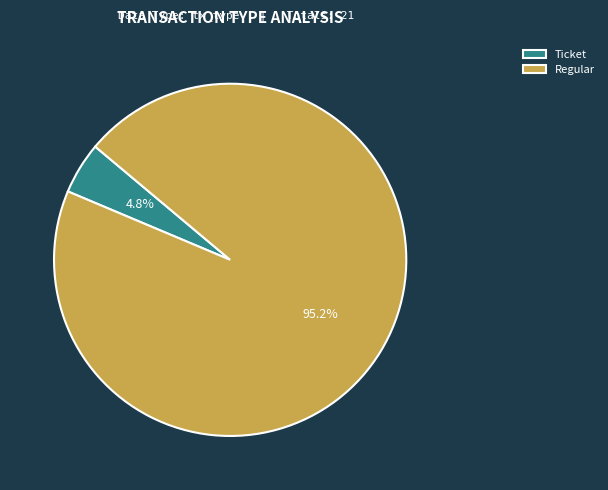

How many segments does this pie chart have?

2